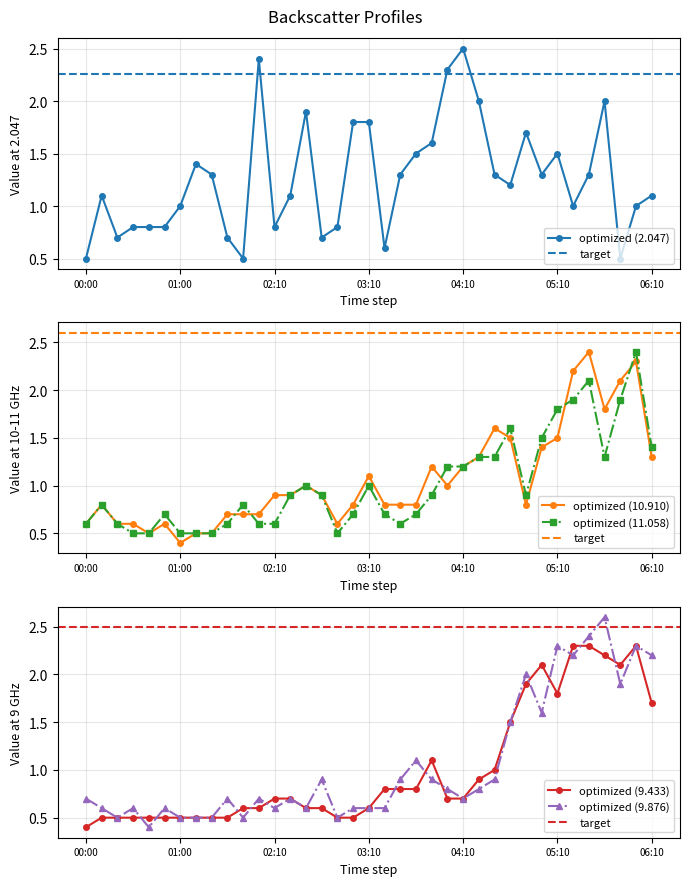

At which label does optimized (10.910) reach its minimum?

01:00